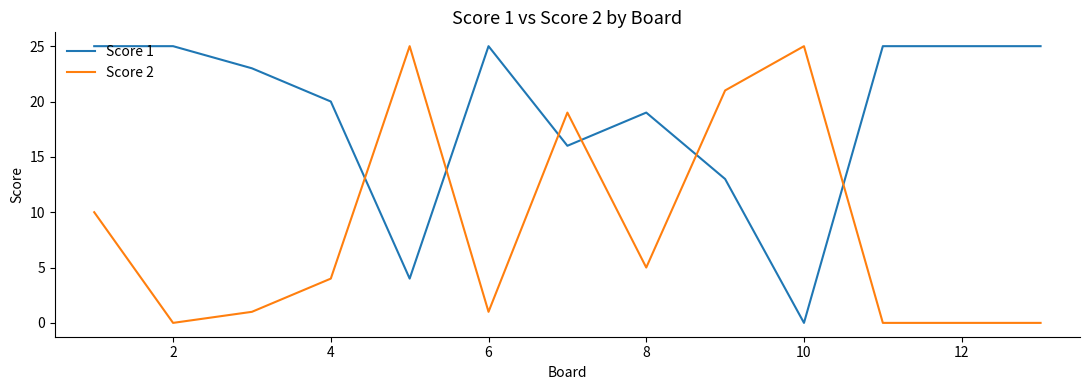

Count the number of categories in the chart.

13